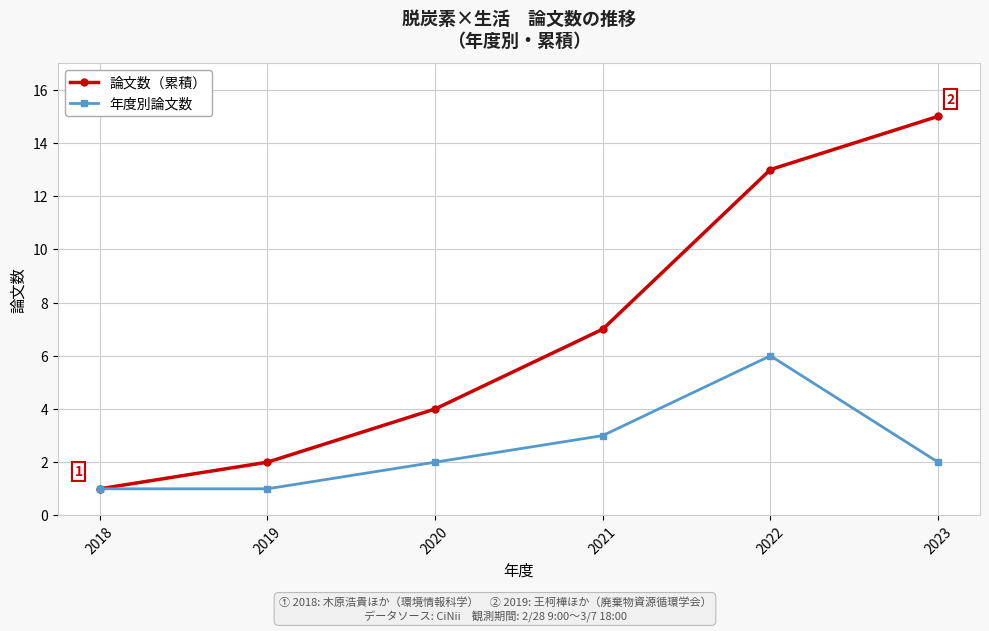

At which label does 論文数（累積） reach its peak?

2023